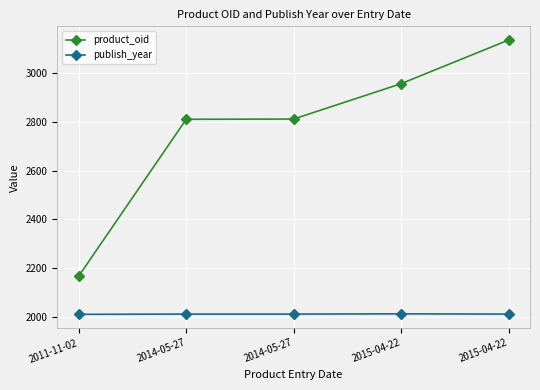

What is the average value of the product_oid series?

2777